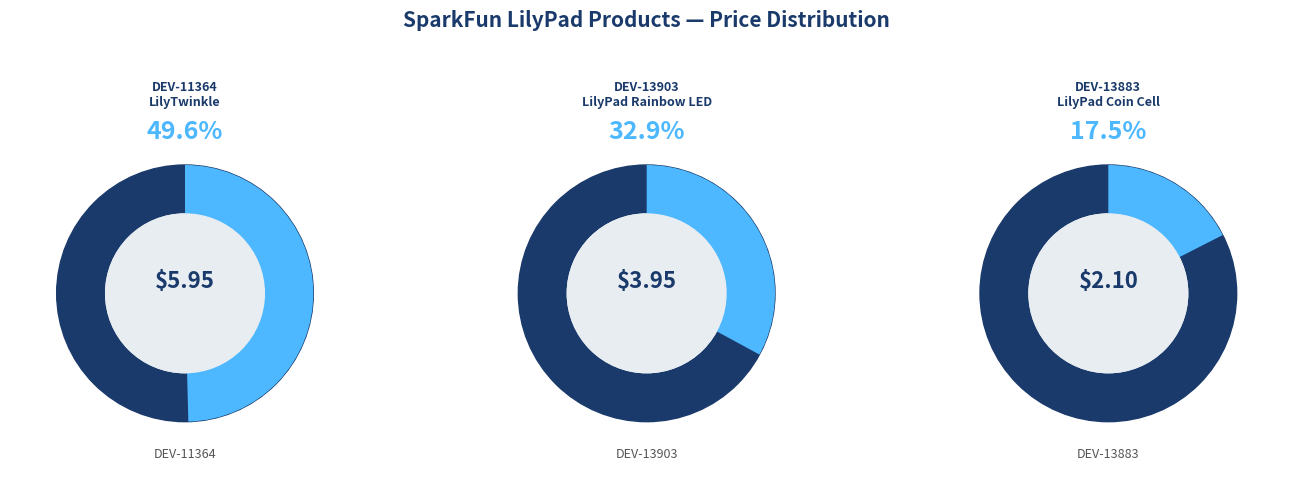

Which category has the biggest portion of the pie?

DEV-11364
LilyTwinkle